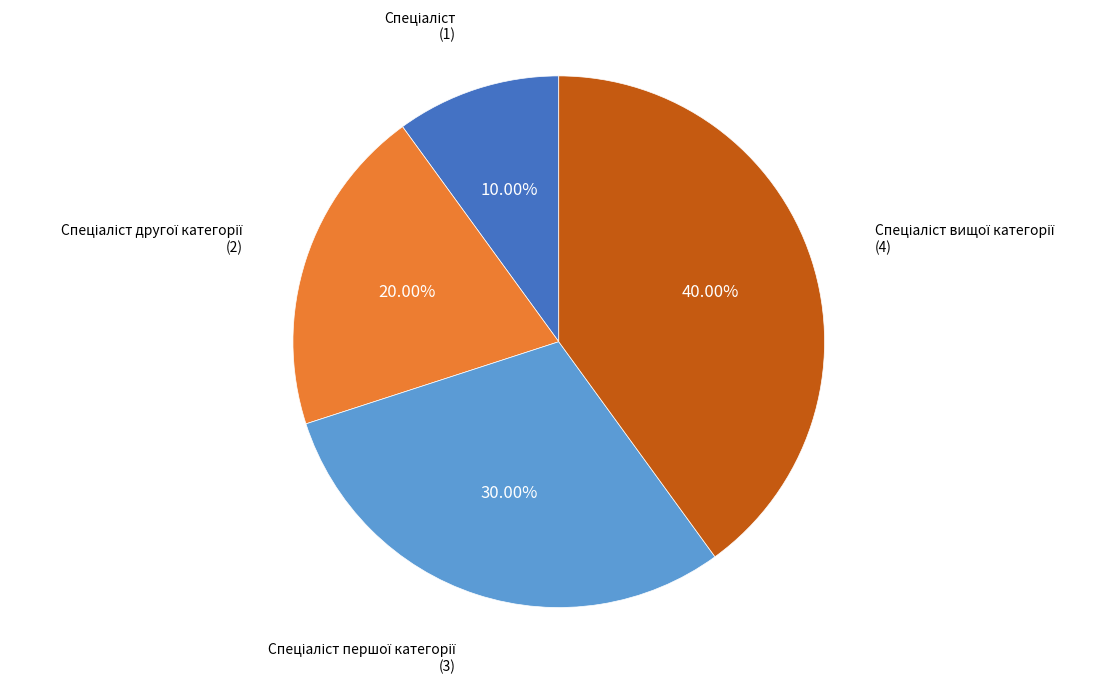

Is there a majority slice in this chart?

No